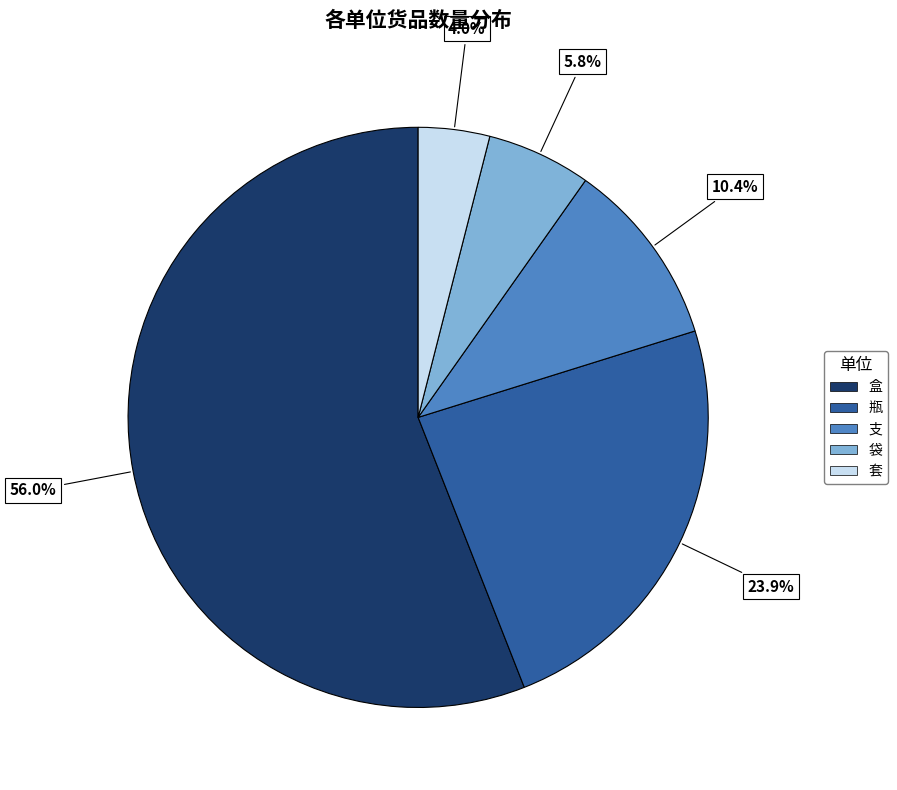

What percentage is the 瓶 slice, to the nearest percent?

24%